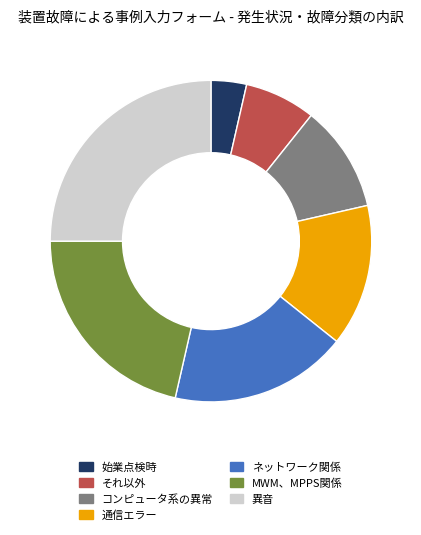

The 始業点検時 slice represents 4% of the pie. True or false?

True